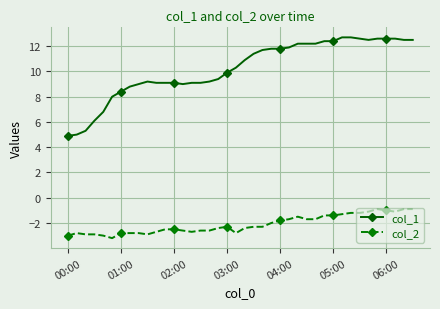

How many lines are shown in the chart?

2